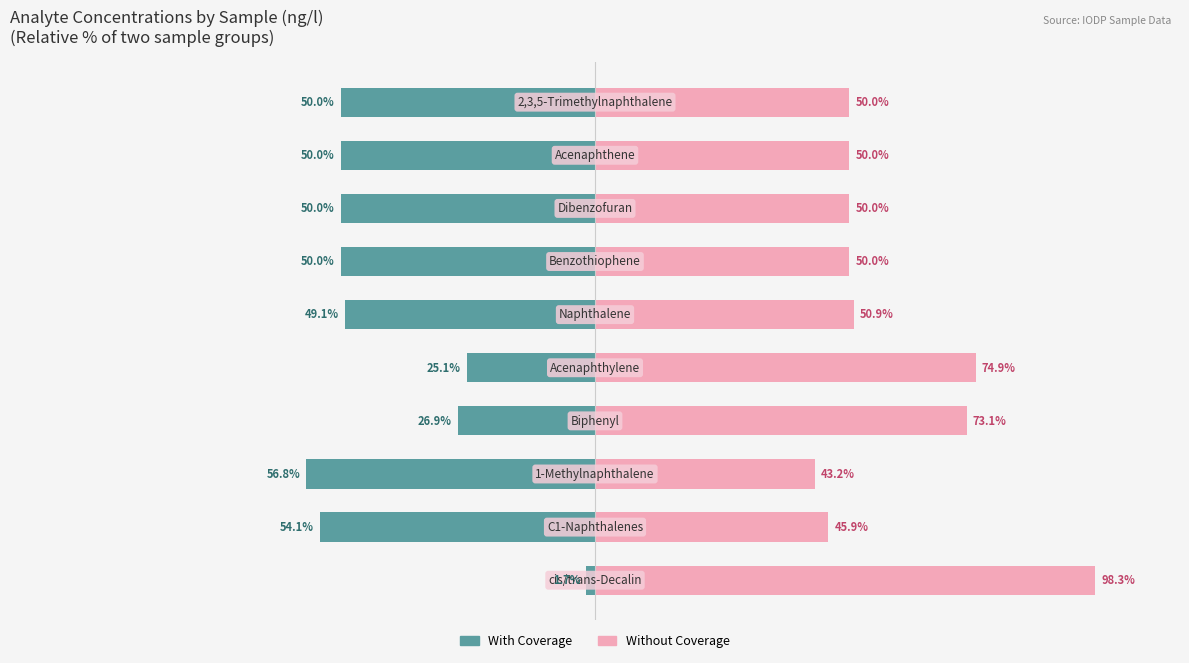

Which series has the largest range (max minus min)?

Without Coverage